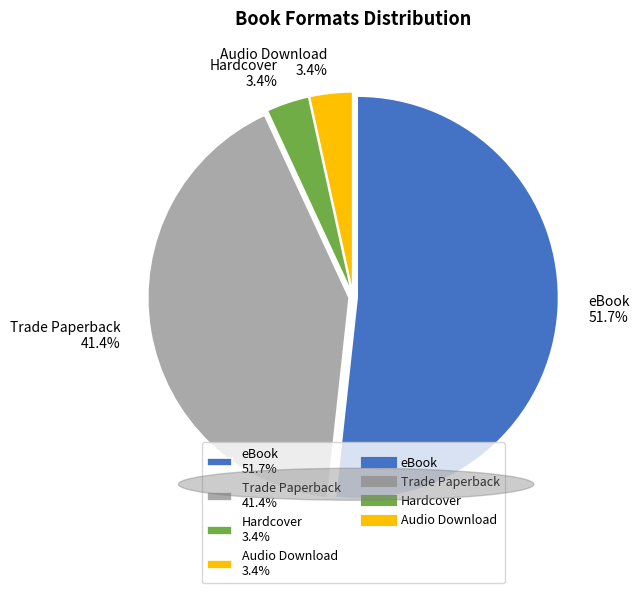

Is there any slice that represents more than half of the pie?

Yes